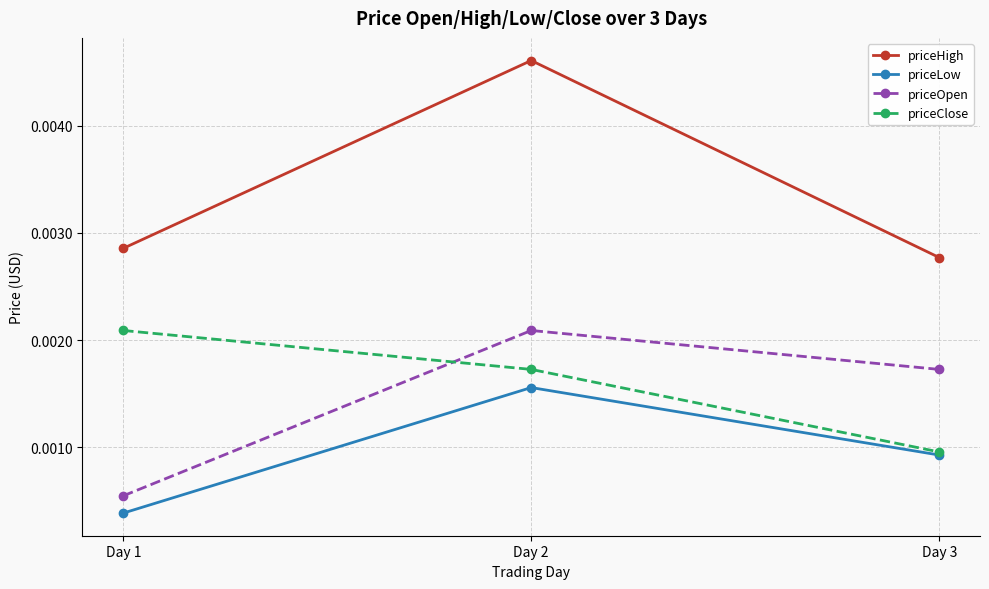

How many priceClose values are between 0 and 1?

3